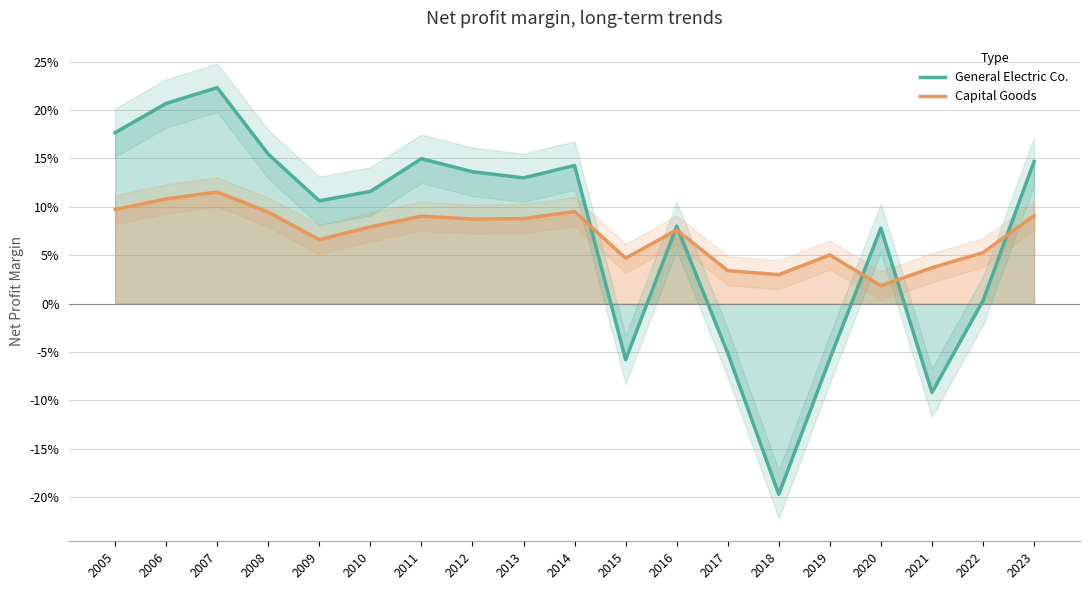

How many data points in General Electric Co. are above 0?

14